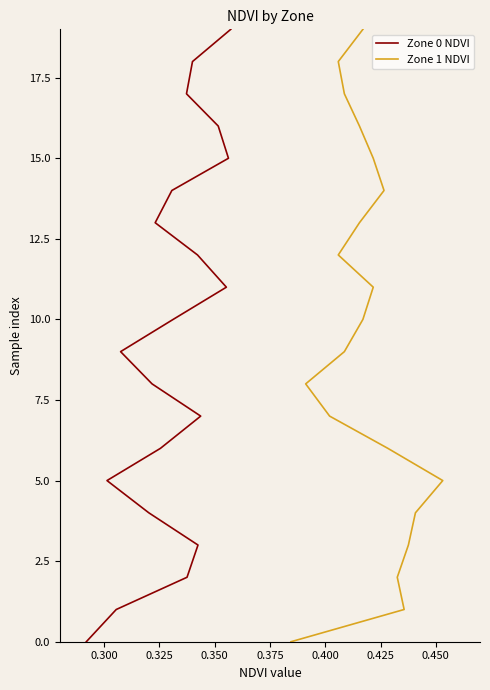

How many data points does each series have?

20